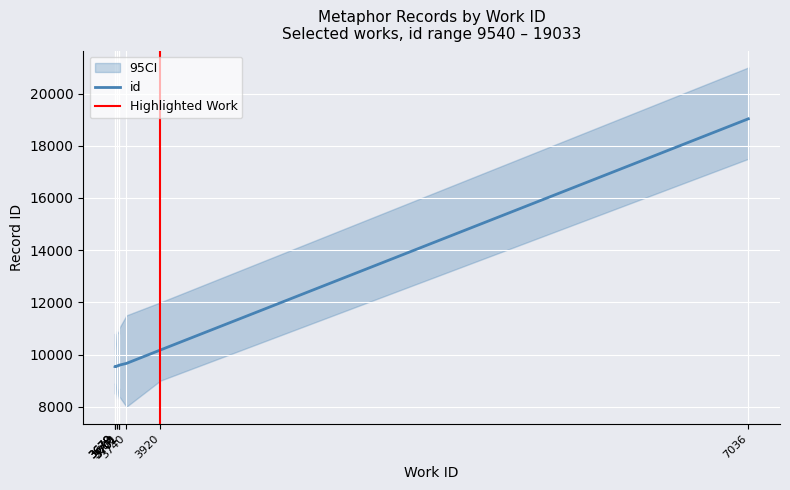

What is the sum of all values?

105816